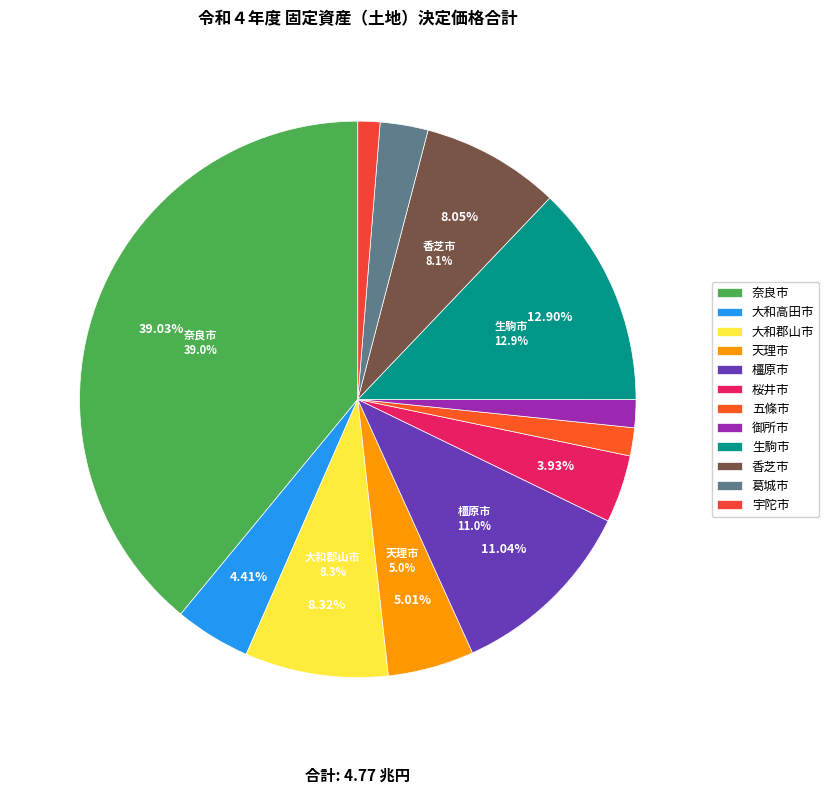

Rank the categories by value from lowest to highest.

宇陀市, 御所市, 五條市, 葛城市, 桜井市, 大和高田市, 天理市, 香芝市, 大和郡山市, 橿原市, 生駒市, 奈良市